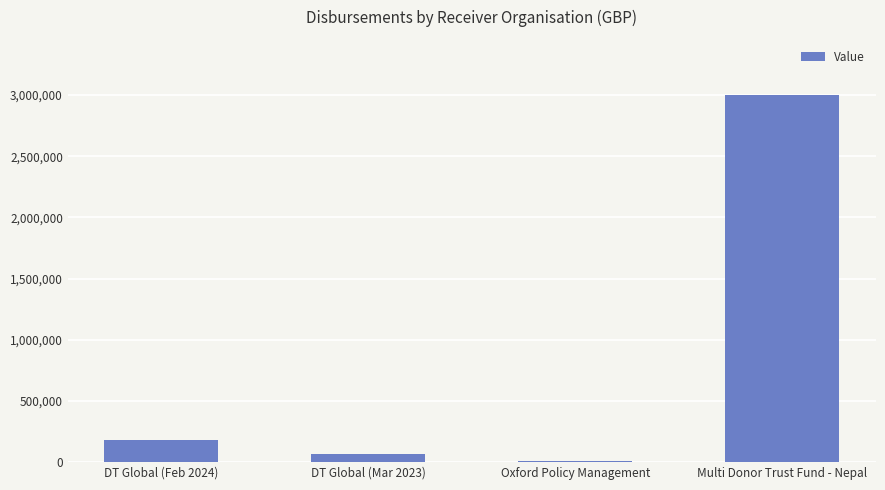

What is the greatest value displayed?

3000000